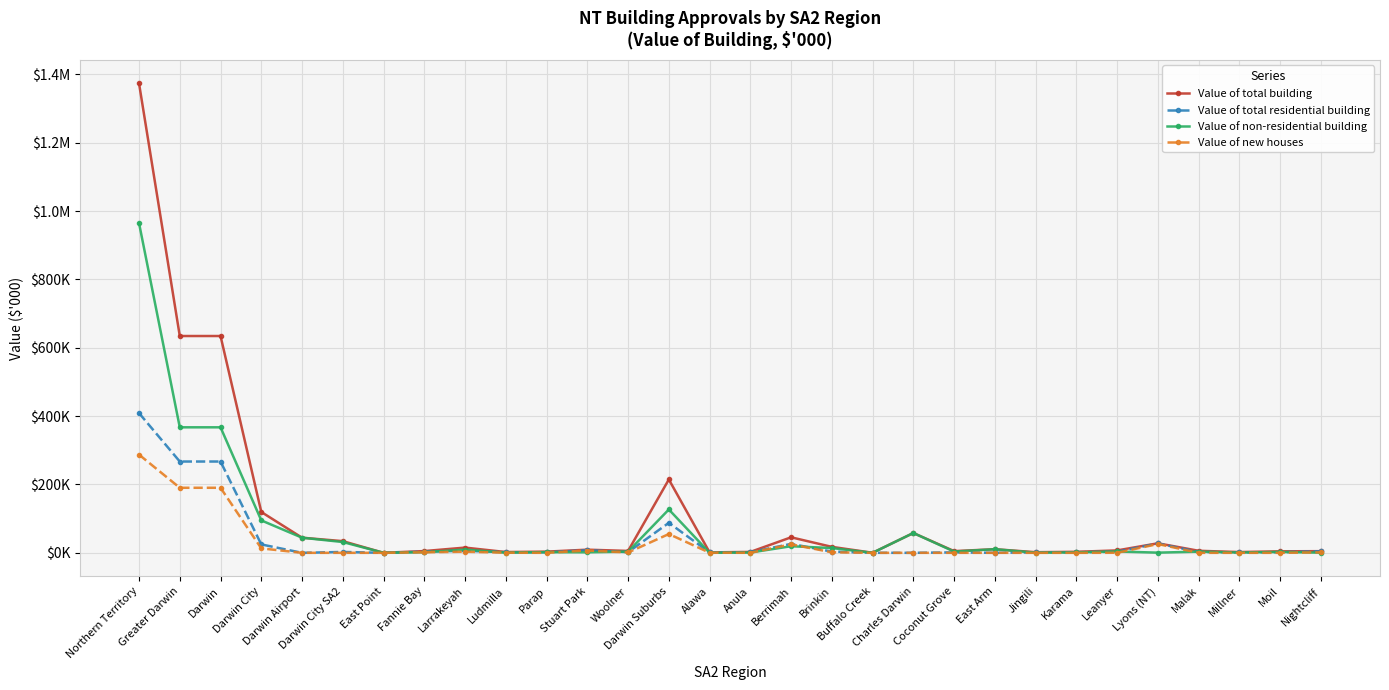

Does the chart have visible grid lines?

Yes